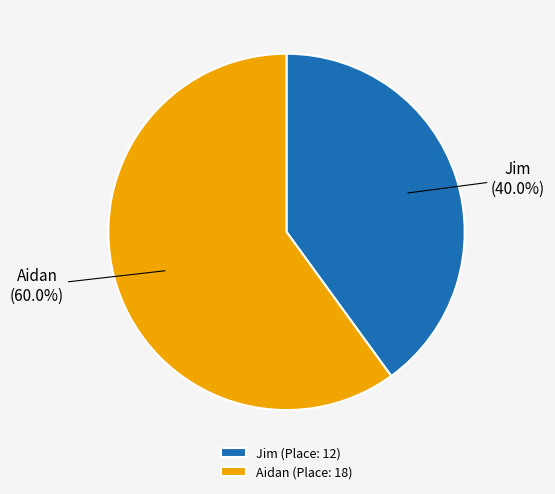

Count the number of slices in the pie.

2